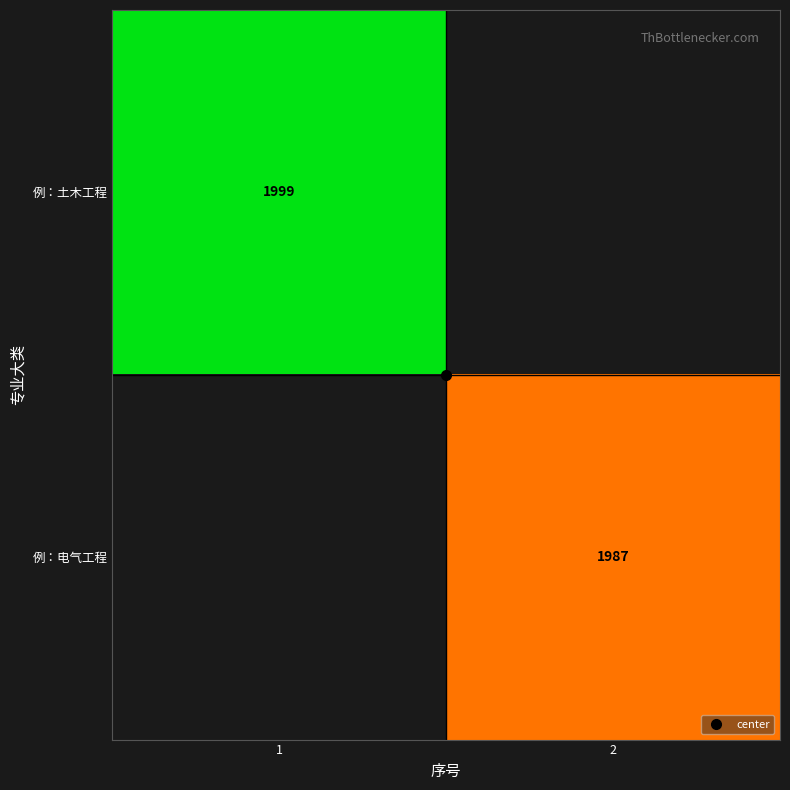

Which category has the highest value in the 例：土木工程 series?

1